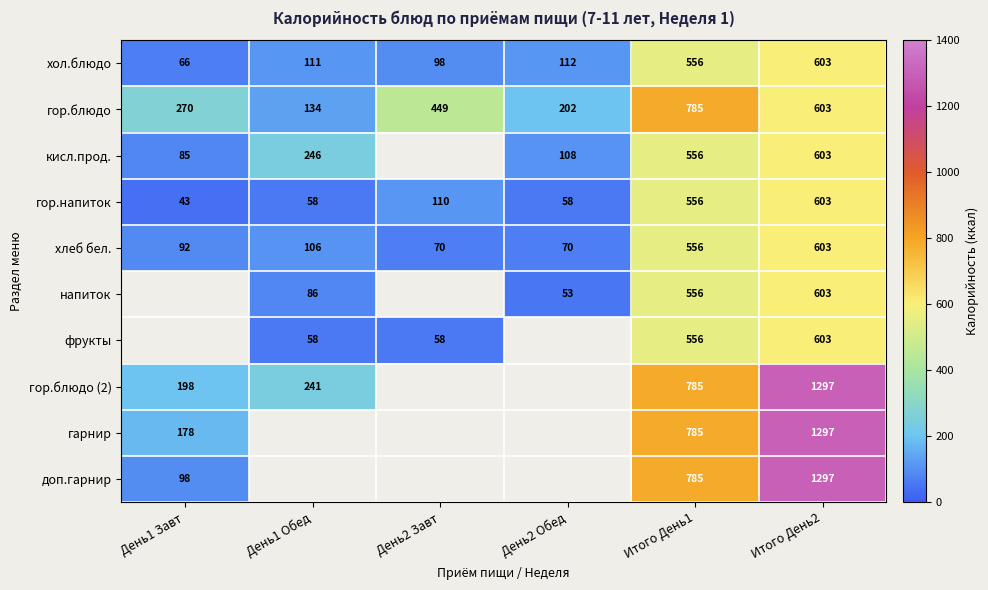

At how many categories does at least one series exceed 1169?

1